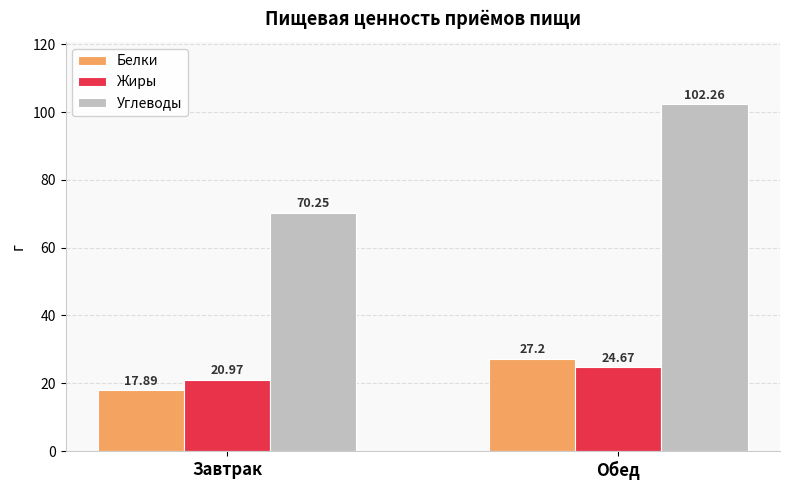

What is the difference between the maximum and minimum values in the Белки series?

9.3